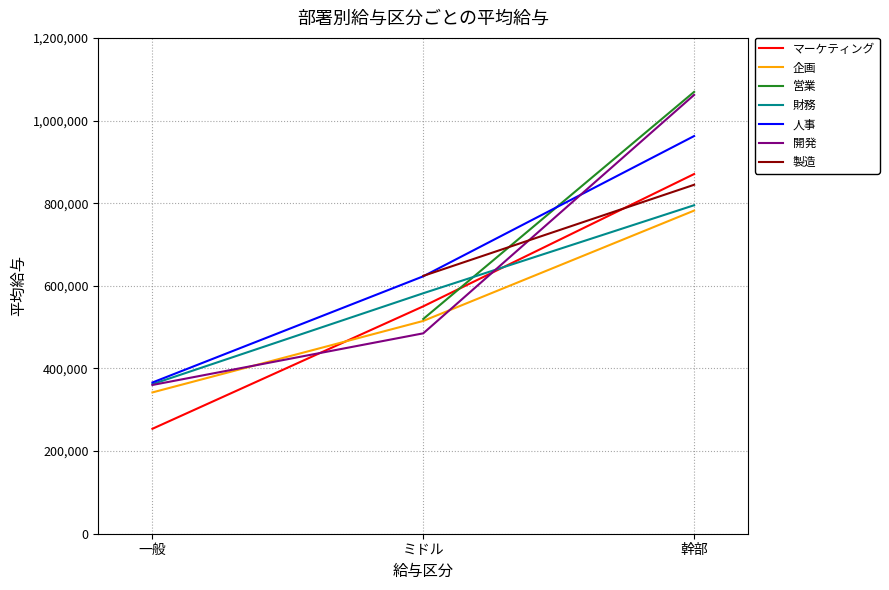

What is the label of the 1st point from the left?

一般